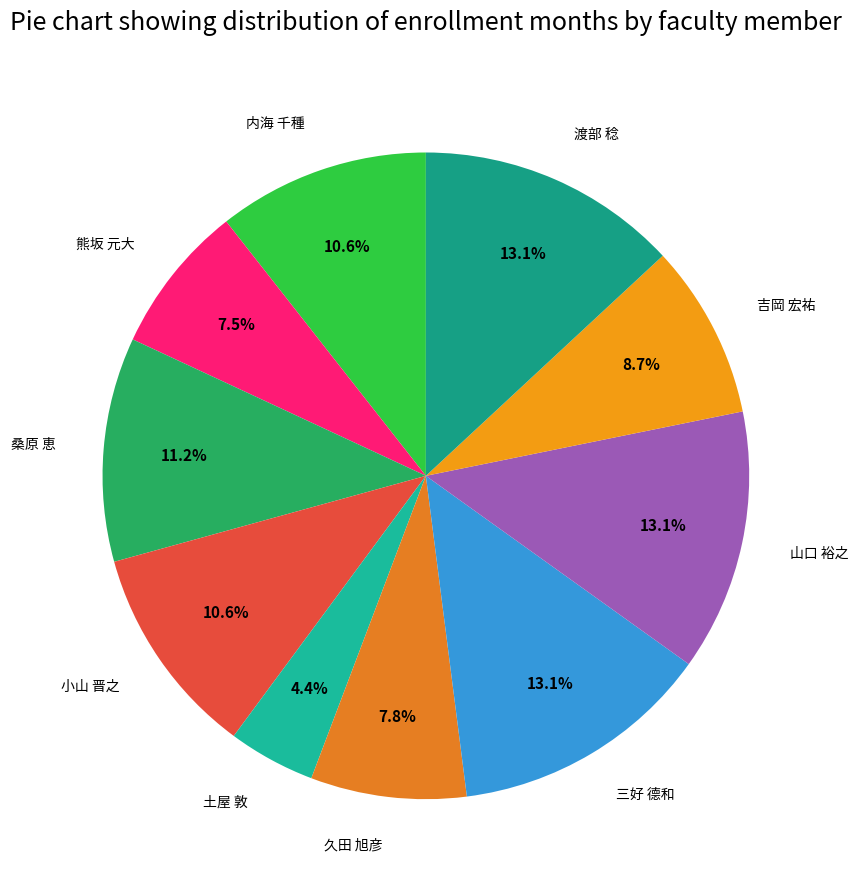

To the nearest percent, what percentage of the pie is 山口 裕之?

13%